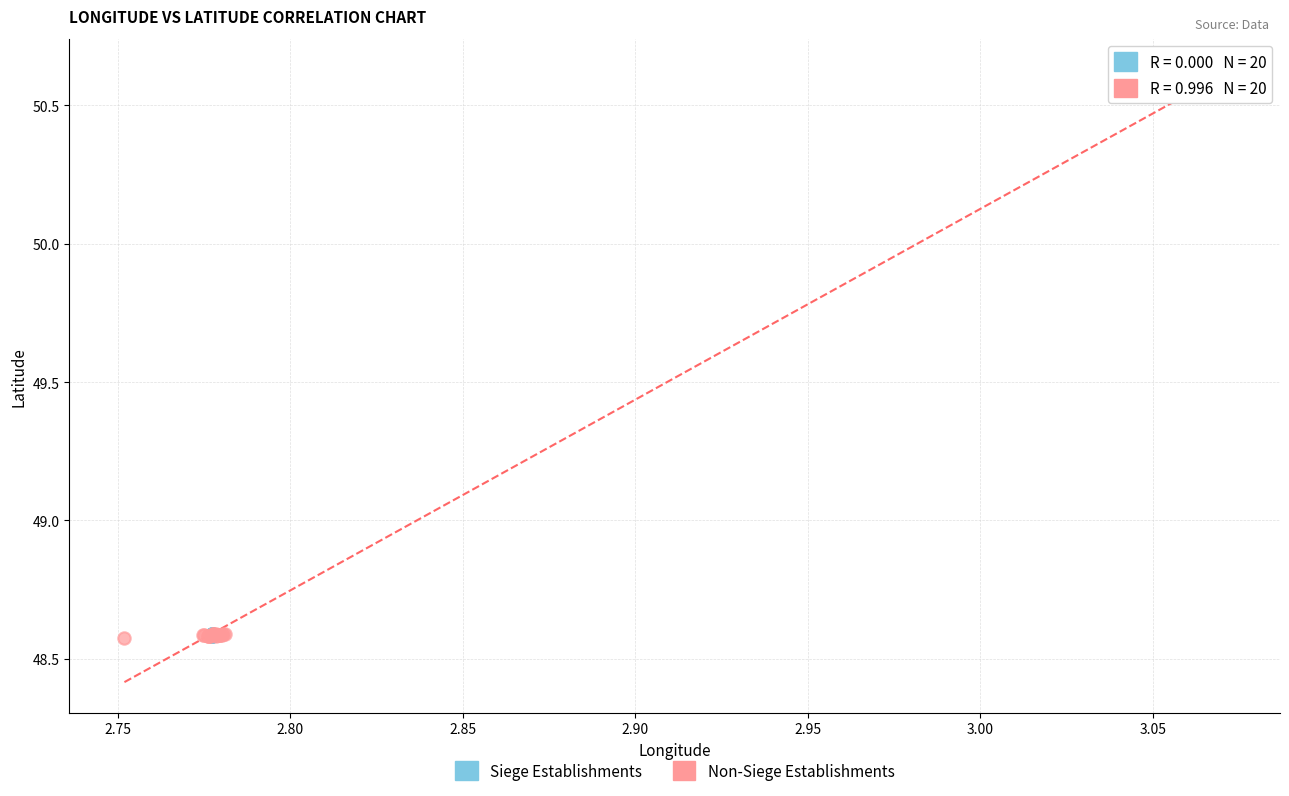

Which series has the widest spread of Y values?

Non-Siege Establishments